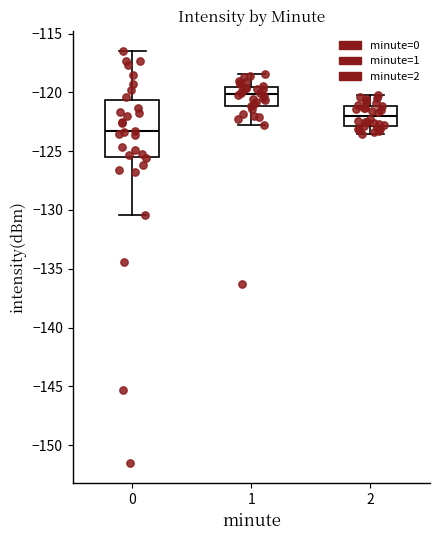

Which box is the tallest, from its lower edge to its upper edge?

0